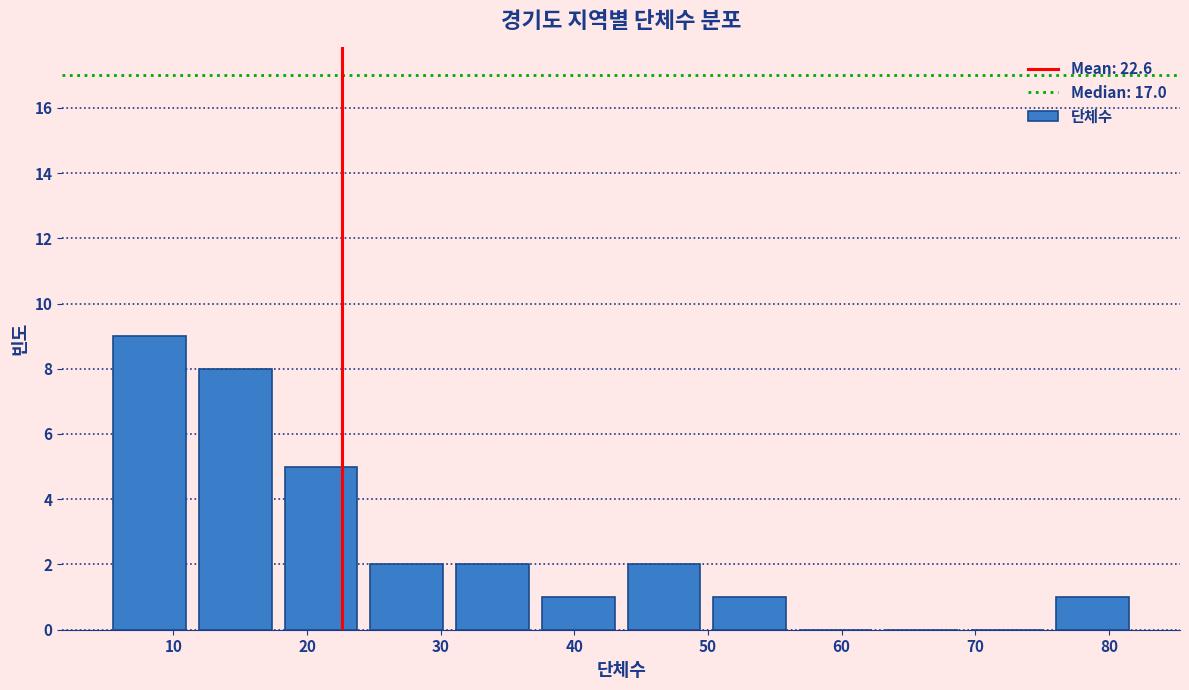

How tall is the bar that spans 44 to 50 on the x-axis? Neither the bar edges nor the heights are printed on the chart, so give them approximately, as read against the axes.

2